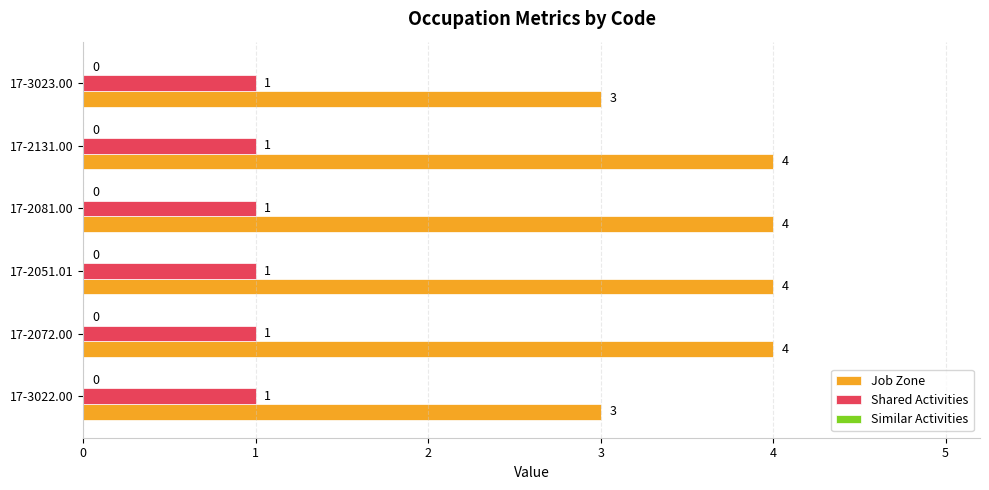

What is the sum of all Job Zone values?

22